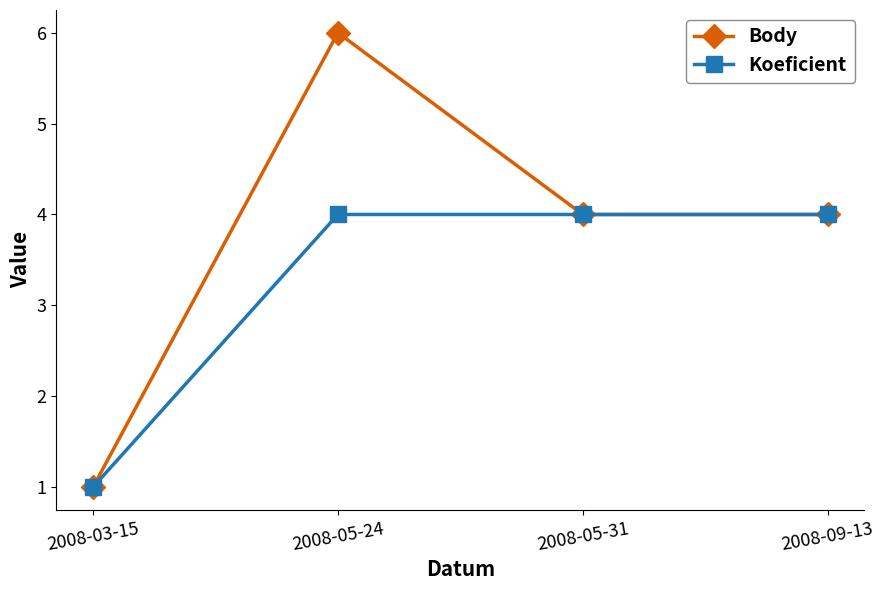

At how many categories does at least one series exceed 2?

3